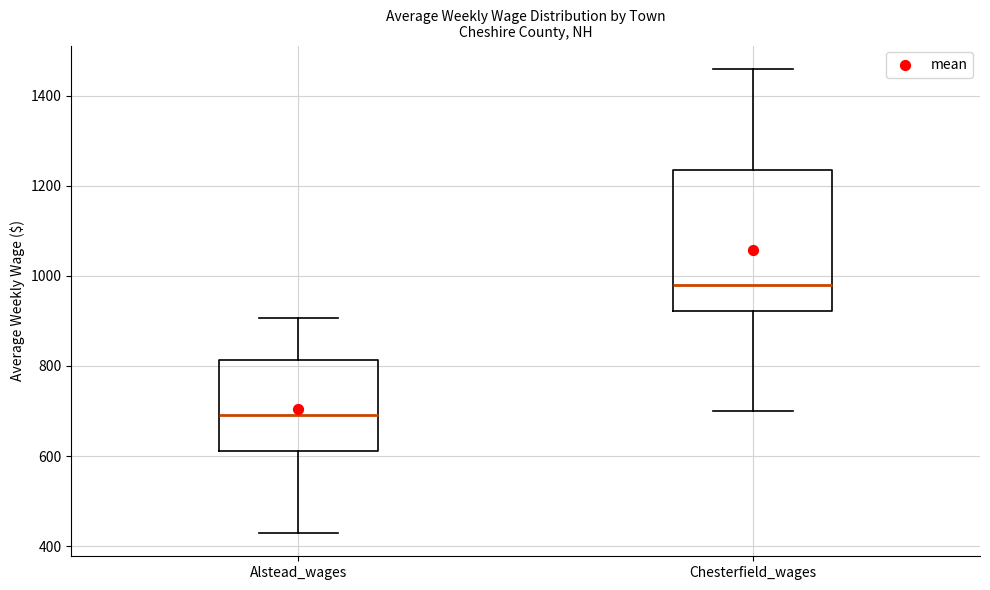

Reading left to right, transcribe this box plot: for each box, give where its median line is, the range the box spans, and where its two whiskers end, as read against the y-axis. The values are not printed on the chart, so give them approximately, as read against the axis.

Alstead_wages: median 700, box 620 to 820, whiskers 420 to 900
Chesterfield_wages: median 980, box 920 to 1240, whiskers 700 to 1460